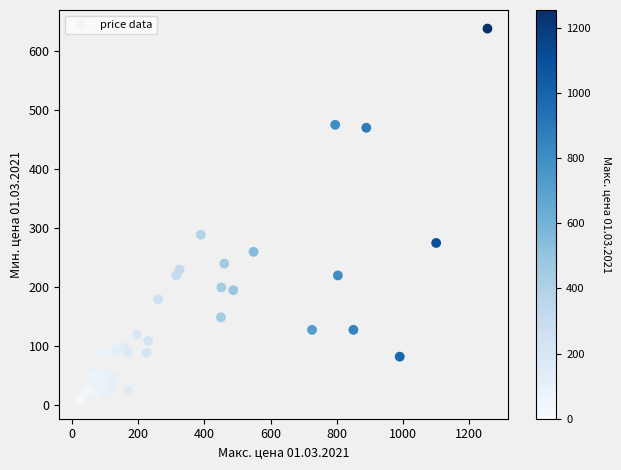

What Y value in the scatter plot is closest to 323?

288.9